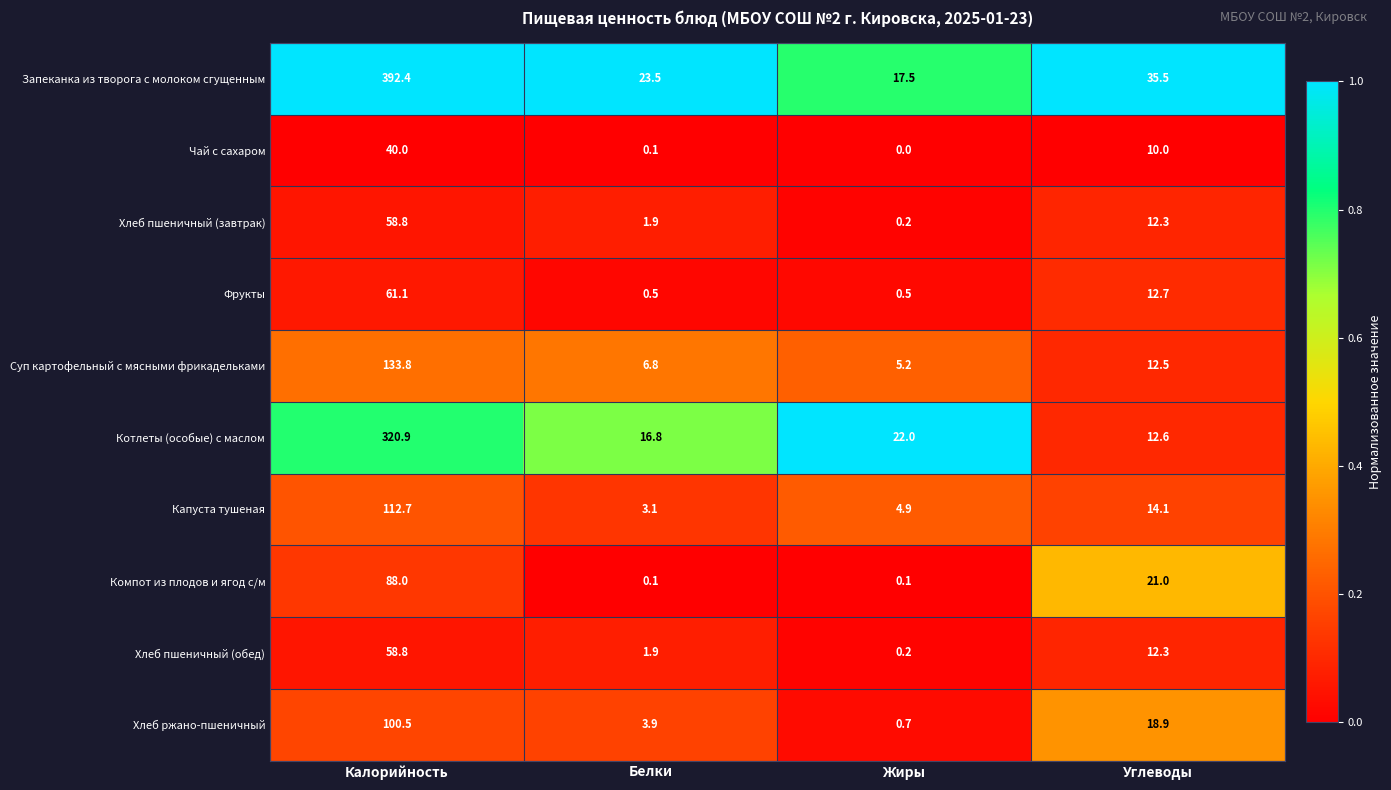

What is the sum of all Чай с сахаром values?

50.1